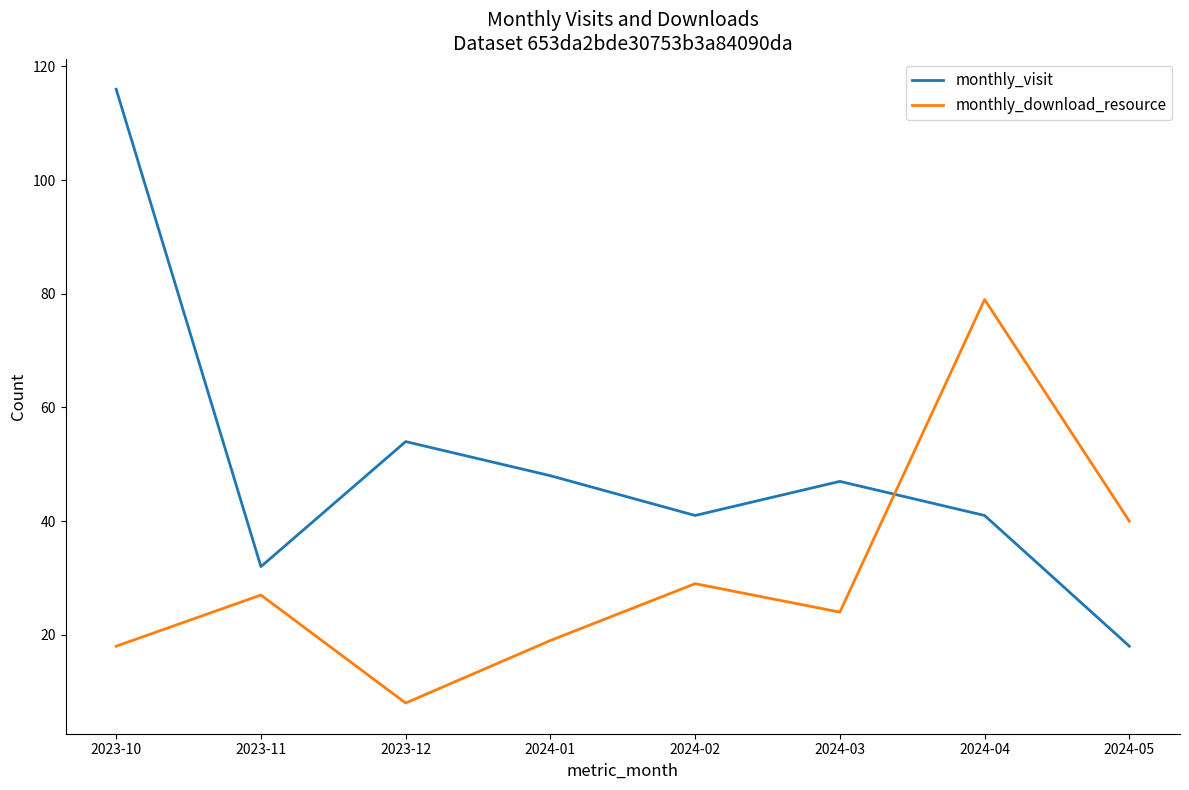

Between 2024-01 and 2024-04, which series saw the biggest shift?

monthly_download_resource